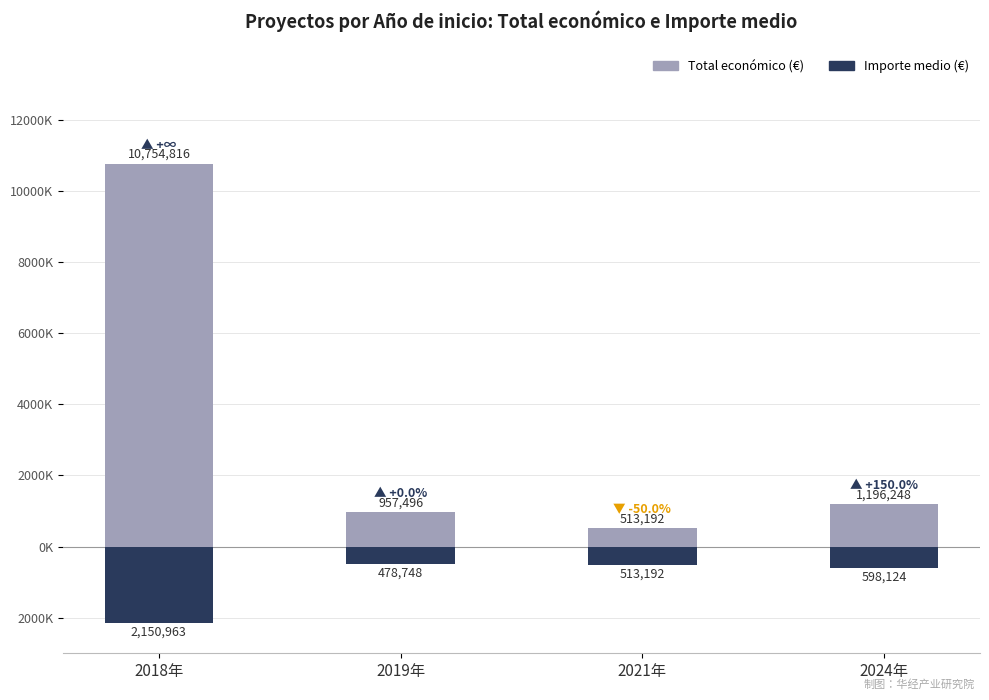

Does the chart contain stacked bars?

No